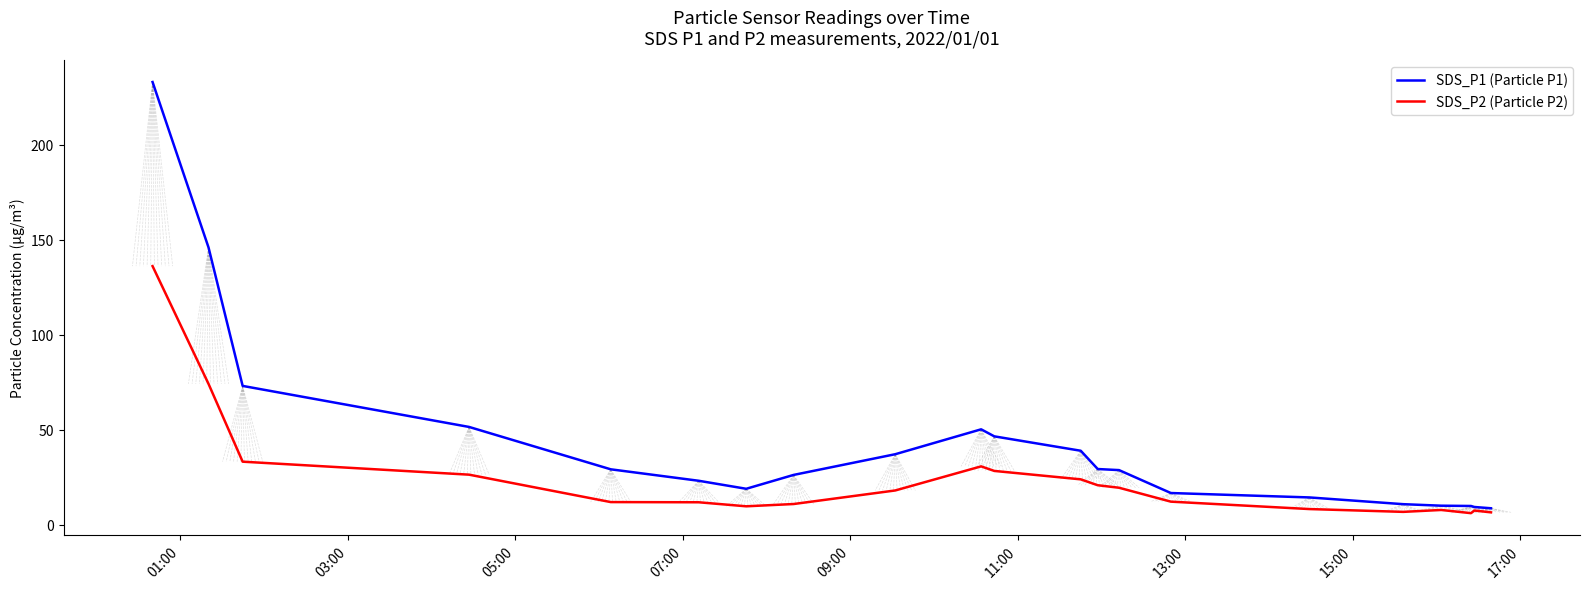

What is the greatest value displayed?

233.0